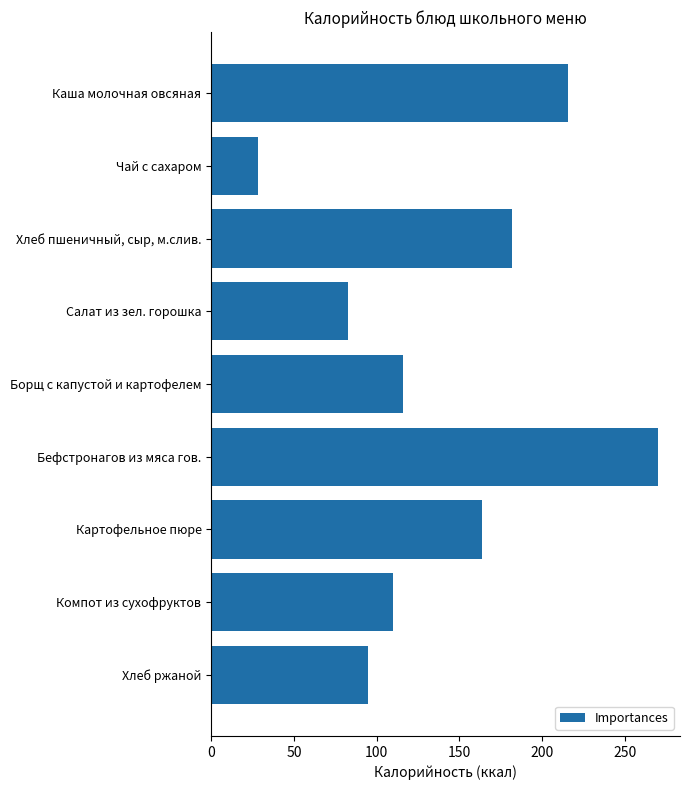

How many bars are there in total?

9